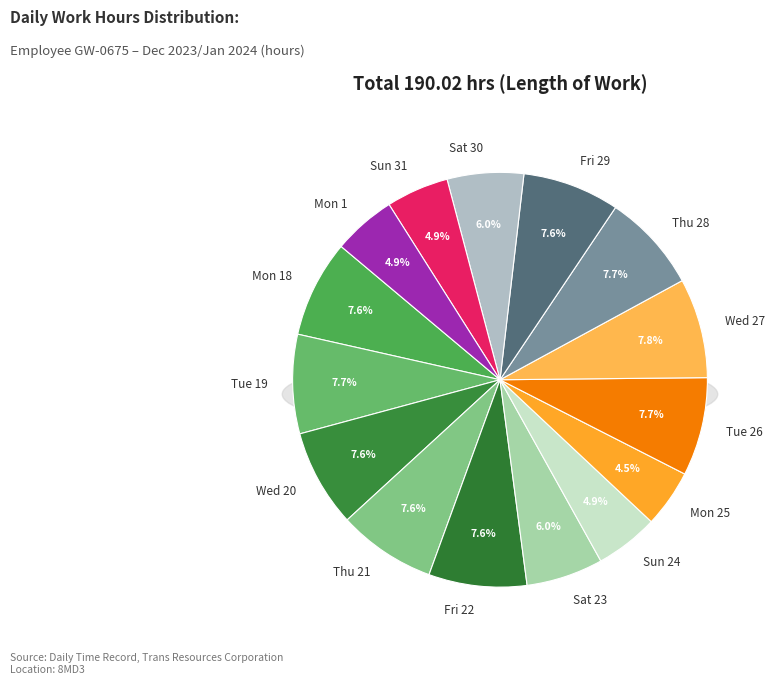

Count the number of slices in the pie.

15